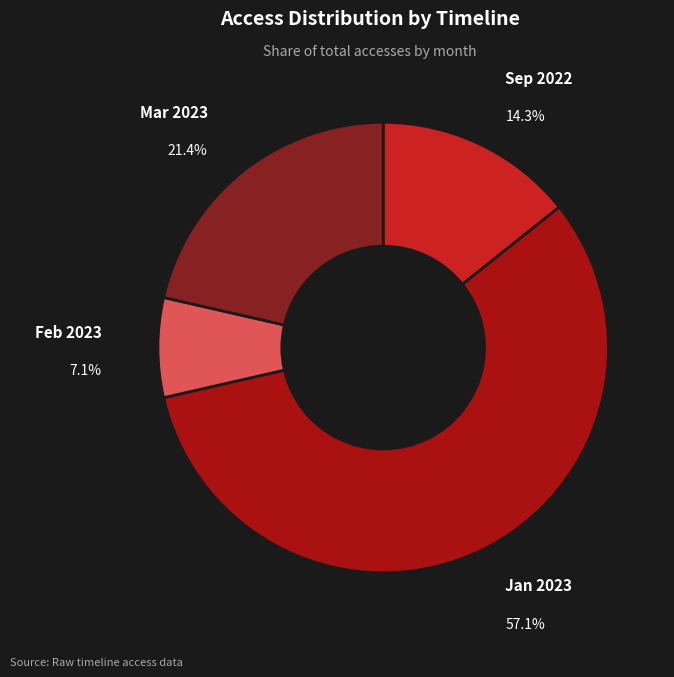

Does any single category account for the majority?

Yes